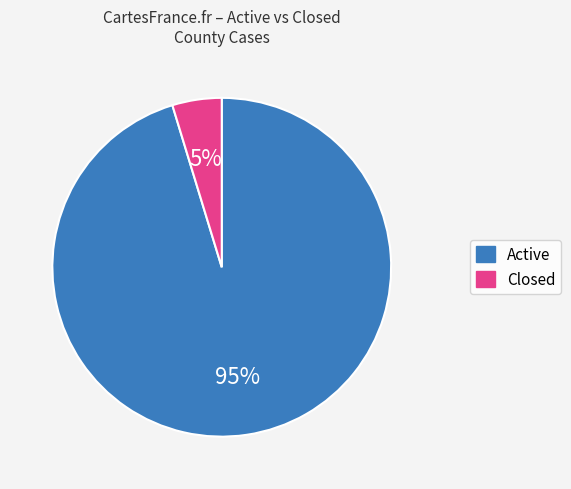

Which slice is the largest?

Active